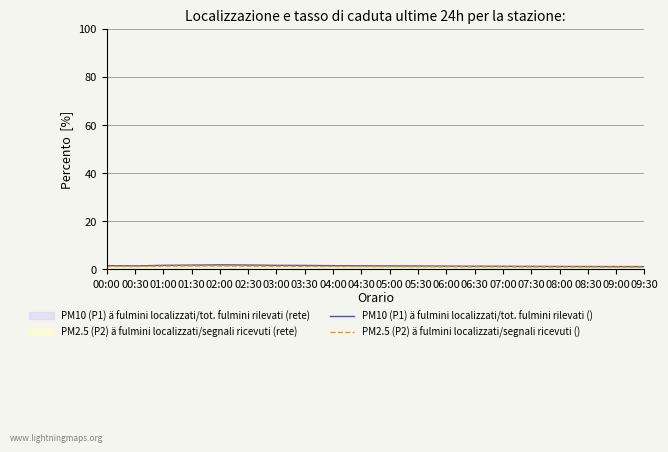

Reading left to right, what are all the values shown in this chart?

PM10 (P1) ä fulmini localizzati/tot. fulmini rilevati (): 00:00=1.6	00:30=1.5	01:00=1.7	01:30=1.8	02:00=1.9	02:30=1.9	03:00=1.7	03:30=1.7	04:00=1.6	04:30=1.5	05:00=1.5	05:30=1.4	06:00=1.4	06:30=1.4	07:00=1.3	07:30=1.3	08:00=1.3	08:30=1.2	09:00=1.2	09:30=1.2
PM2.5 (P2) ä fulmini localizzati/segnali ricevuti (): 00:00=1.3	00:30=1.2	01:00=1.4	01:30=1.5	02:00=1.5	02:30=1.4	03:00=1.3	03:30=1.3	04:00=1.2	04:30=1.2	05:00=1.2	05:30=1.2	06:00=1.1	06:30=1.1	07:00=1.1	07:30=1.1	08:00=1.0	08:30=1.0	09:00=1.0	09:30=1.0